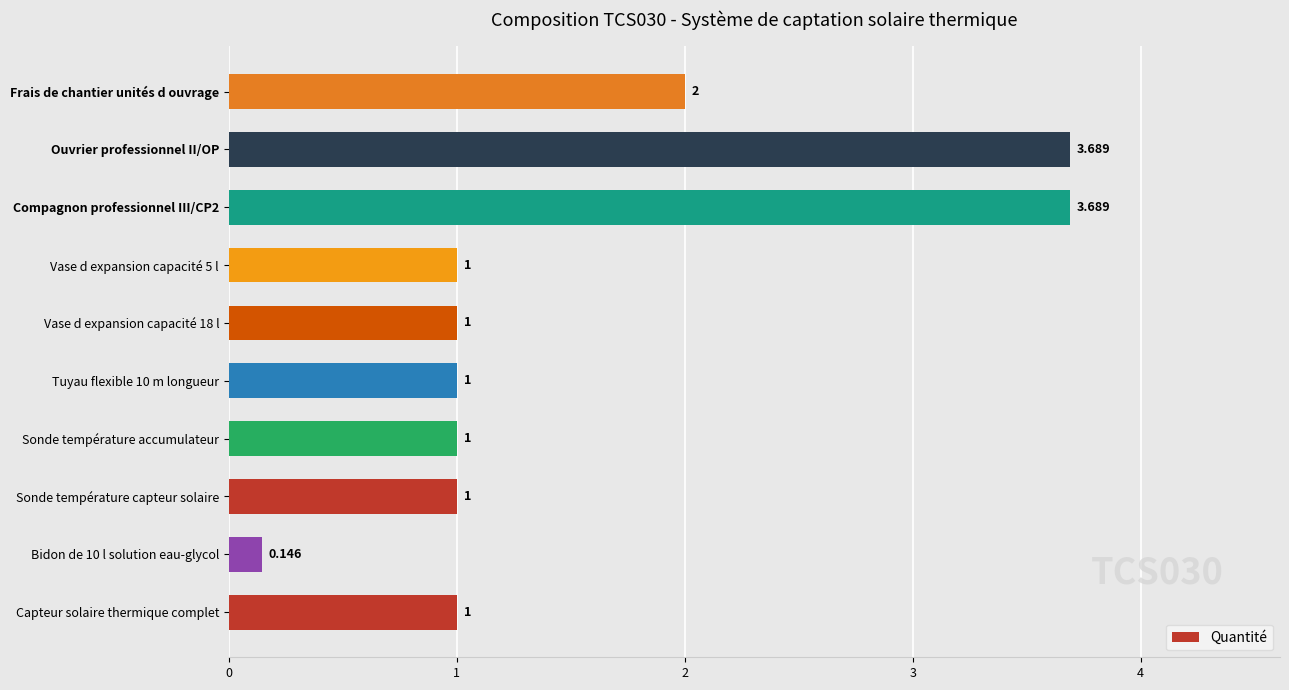

What is the sum of all values?

15.5